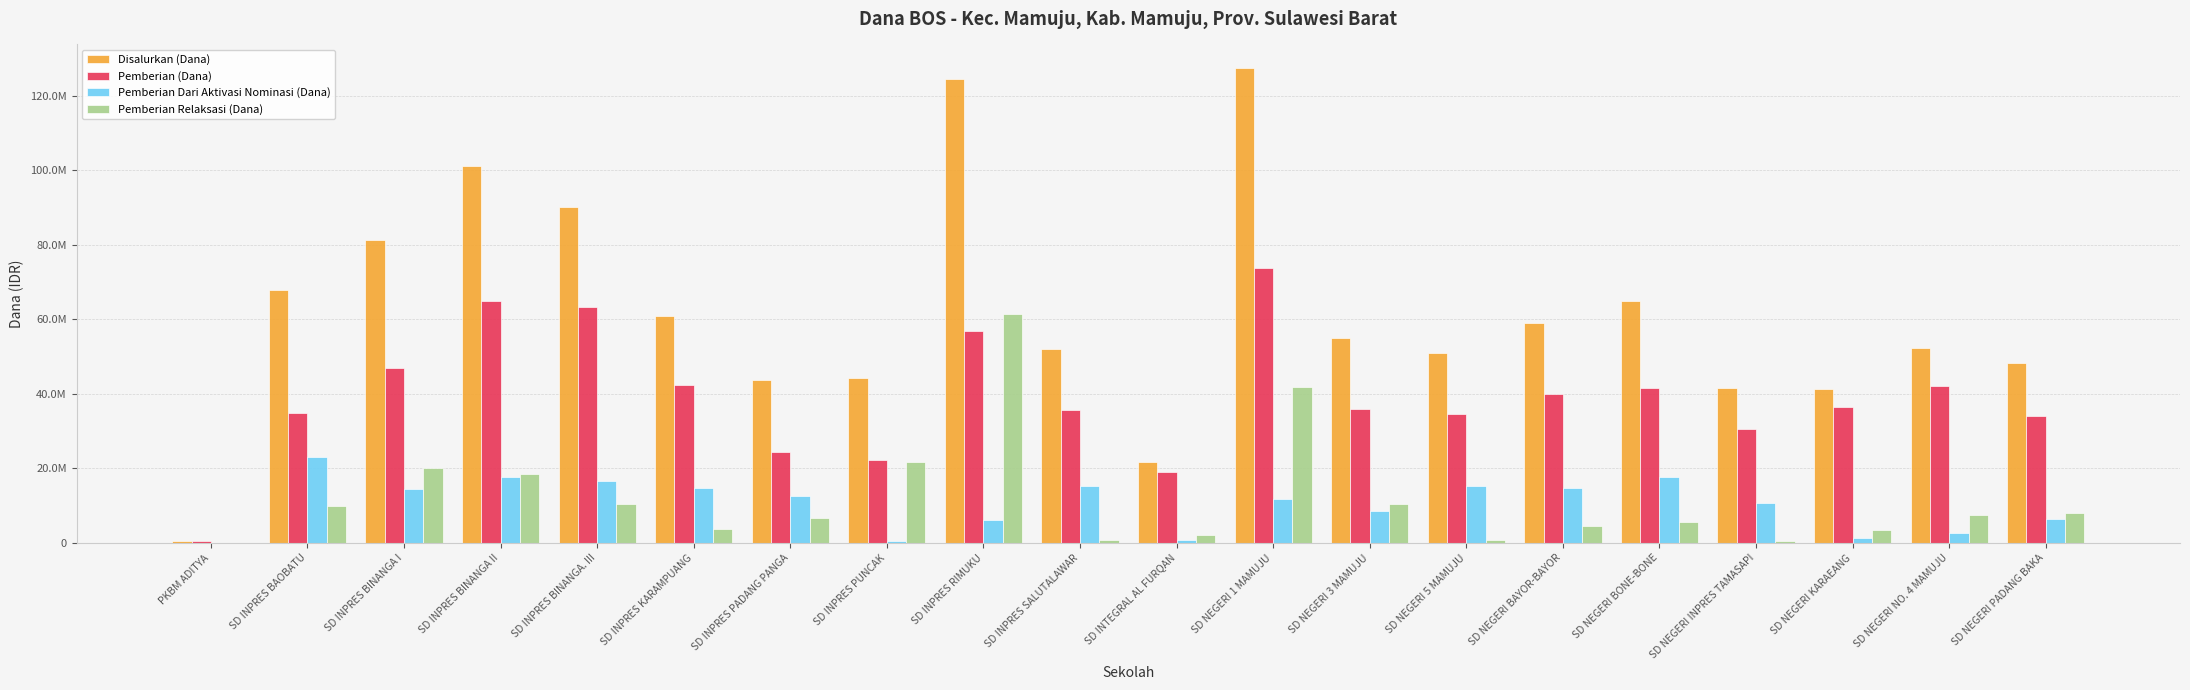

Which series changed the most between SD INPRES BINANGA. III and SD NEGERI 1 MAMUJU?

Disalurkan (Dana)